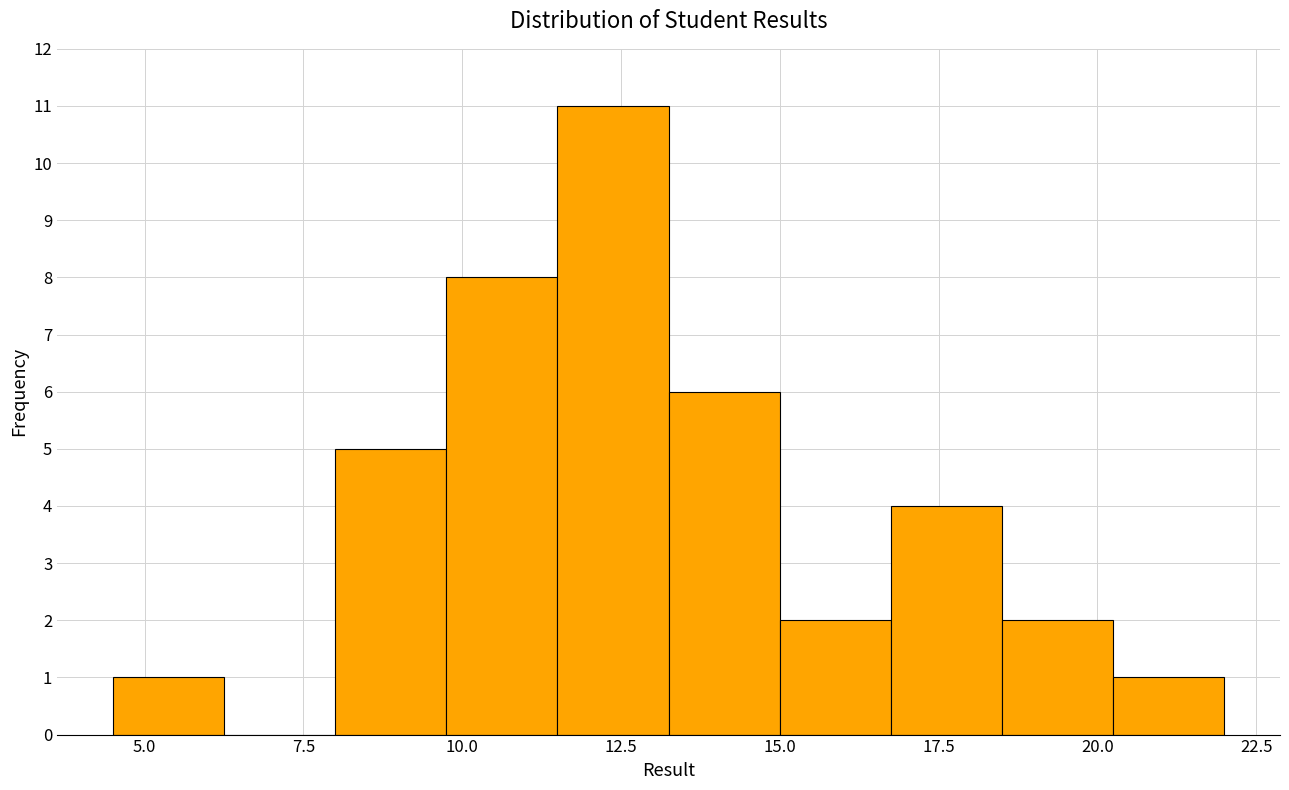

Around what value on the x-axis is the tallest bar? Give the approximate position of its centre, as read against the axis.

12.5